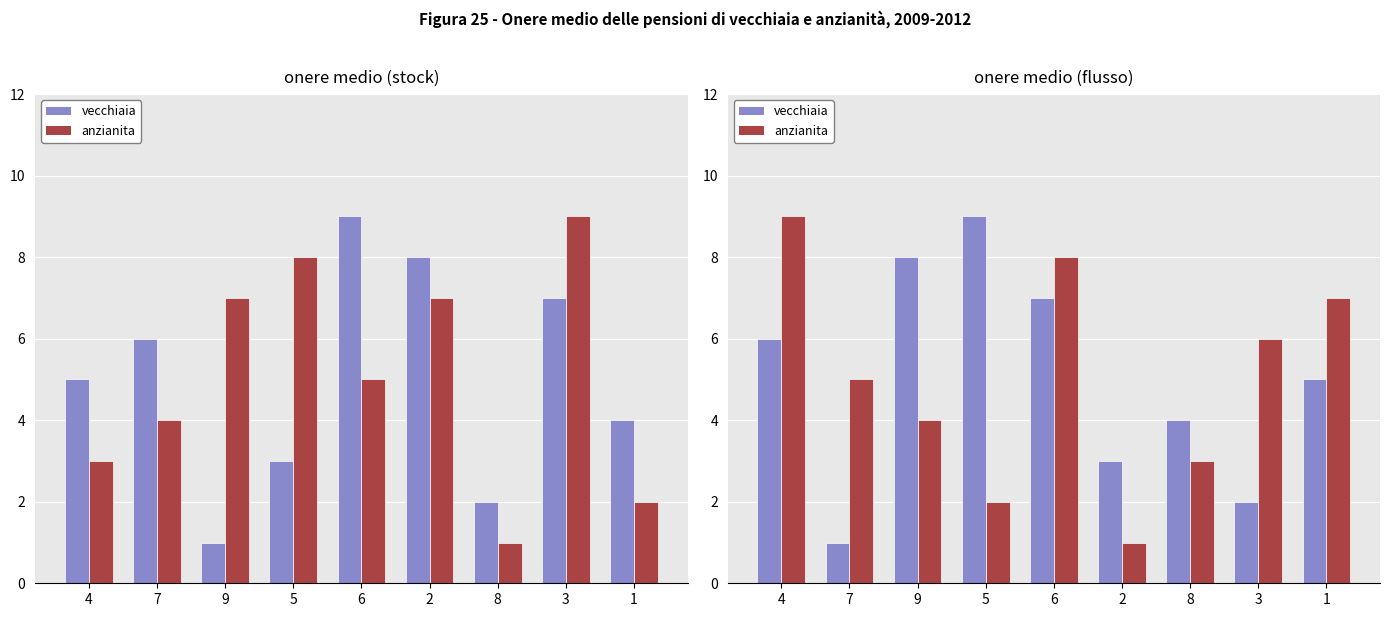

Which series has the largest total across all categories?

vecchiaia